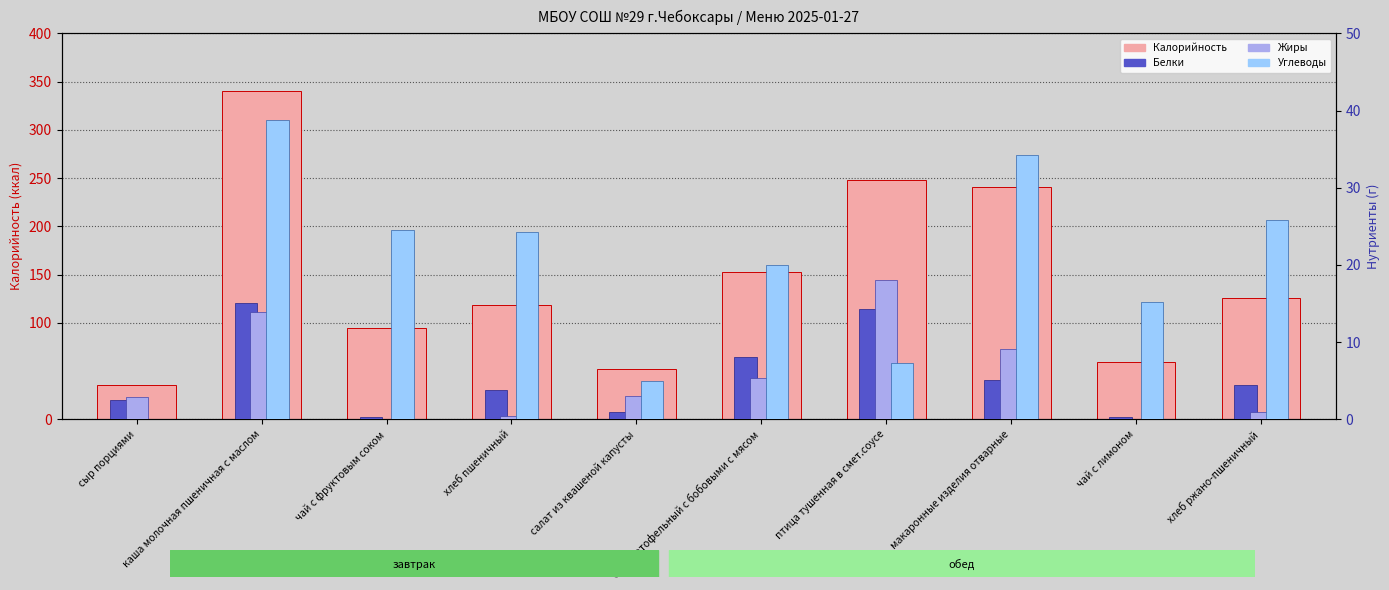

What is the difference between the maximum and minimum values in the Жиры series?

18.0